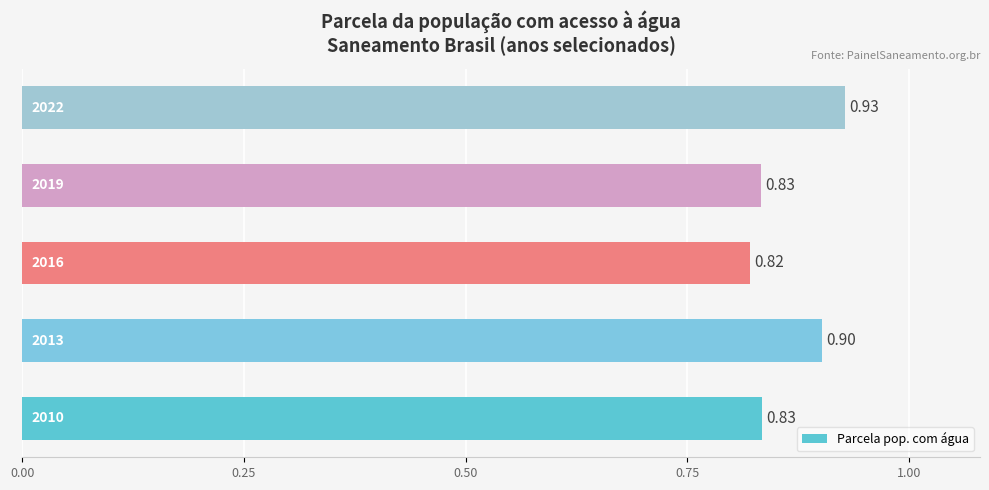

How many bars are there in total?

5